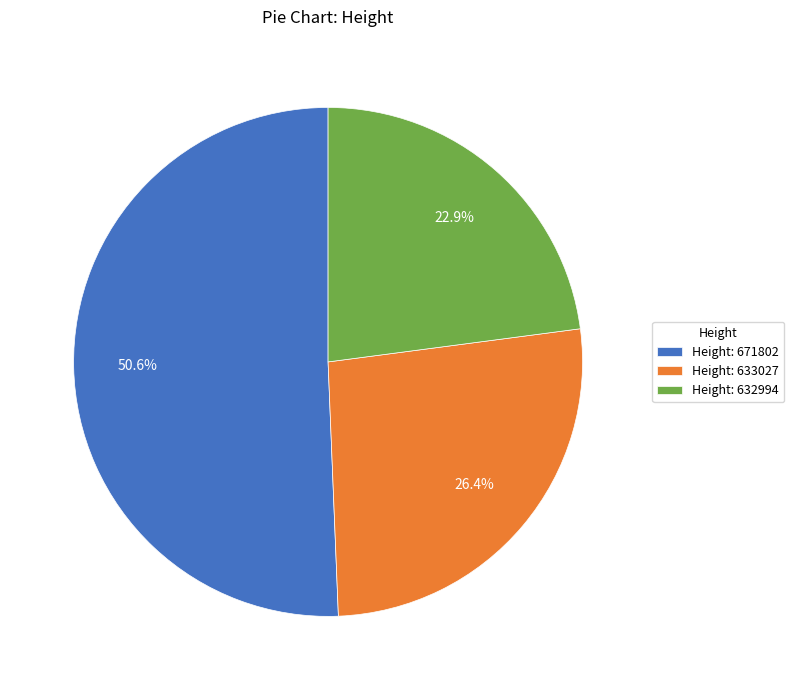

Count the number of slices in the pie.

3